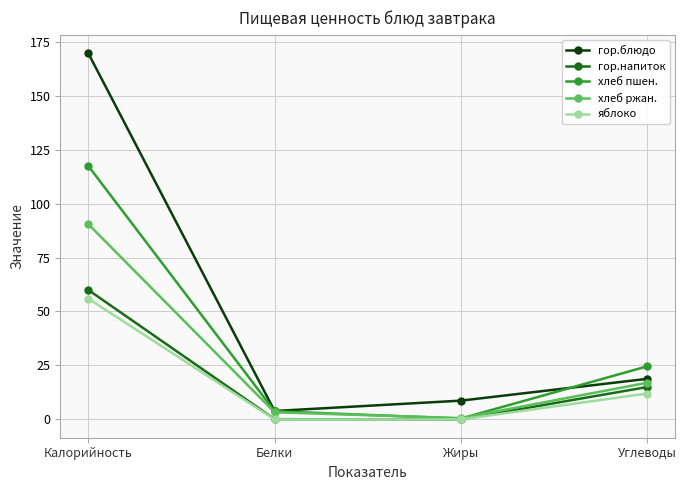

What is the difference between the maximum and minimum values in the гор.напиток series?

60.0